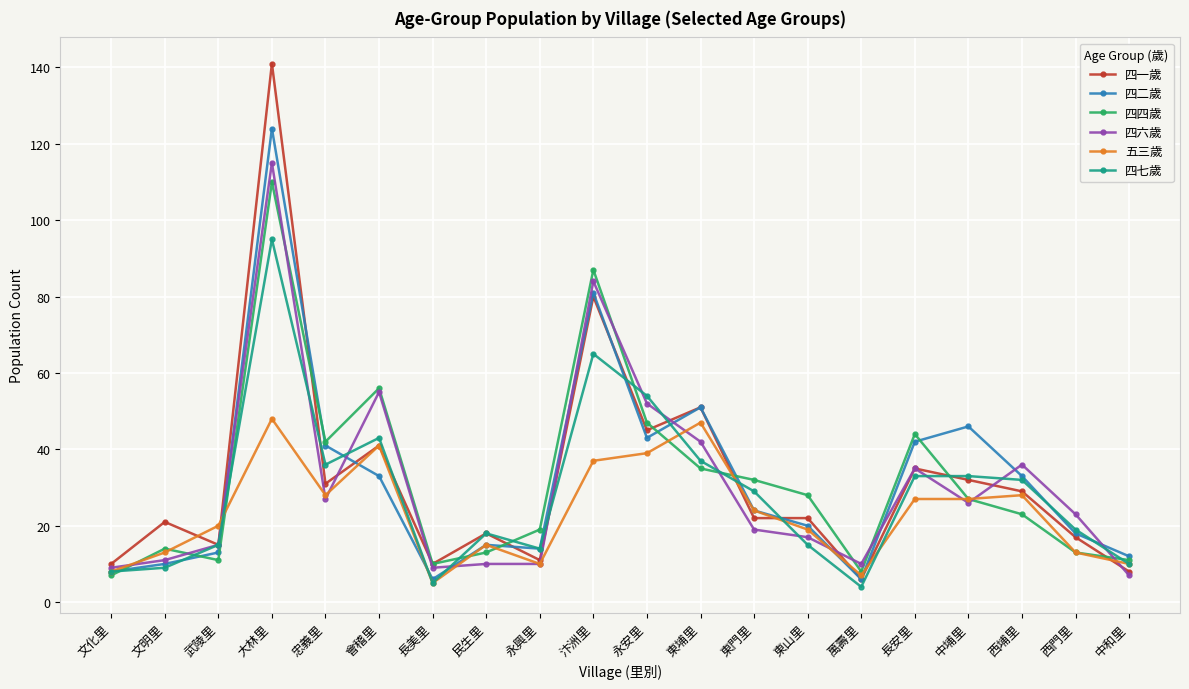

Which series has the largest range (max minus min)?

四一歲